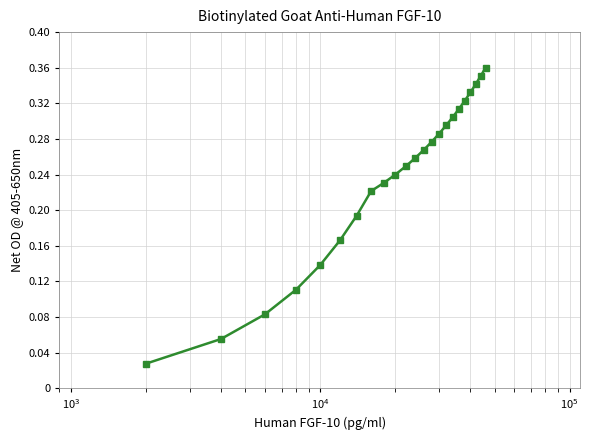

What is the sum of all values?

5.4